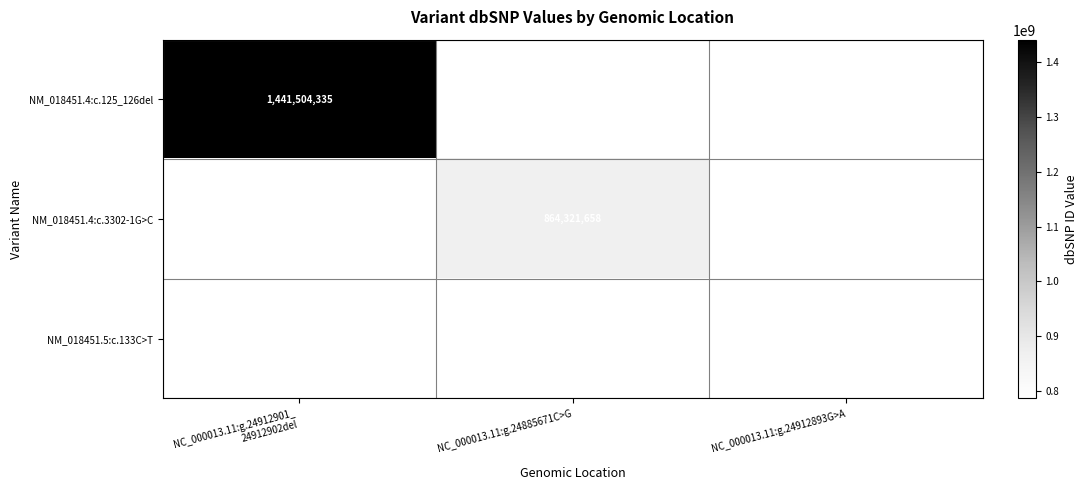

Is it true that NM_018451.4:c.3302-1G>C equals 1428271685 at NC_000013.11:g.24885671C>G?

False